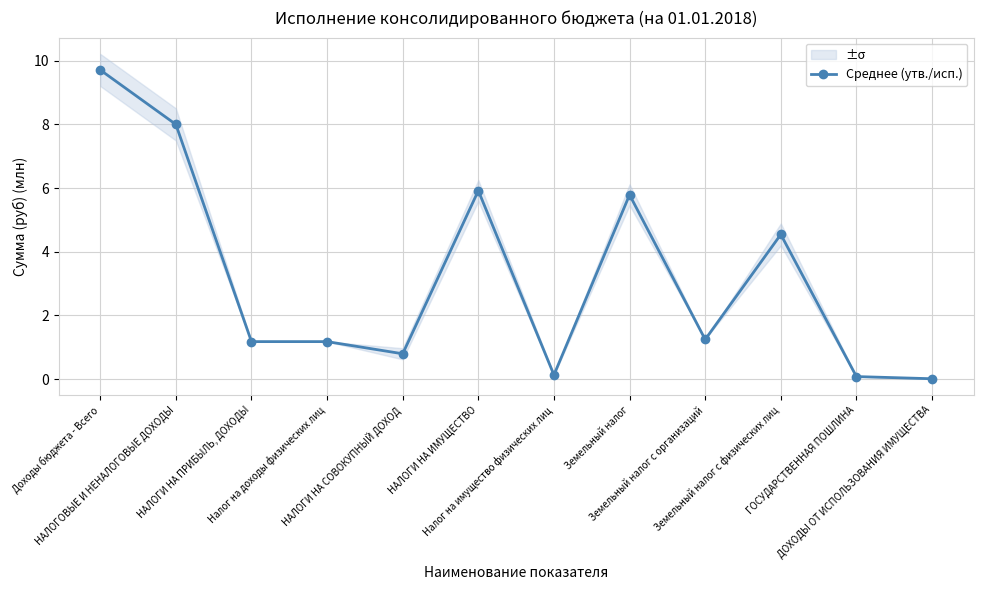

At which label does the data first exceed 1?

Доходы бюджета - Всего